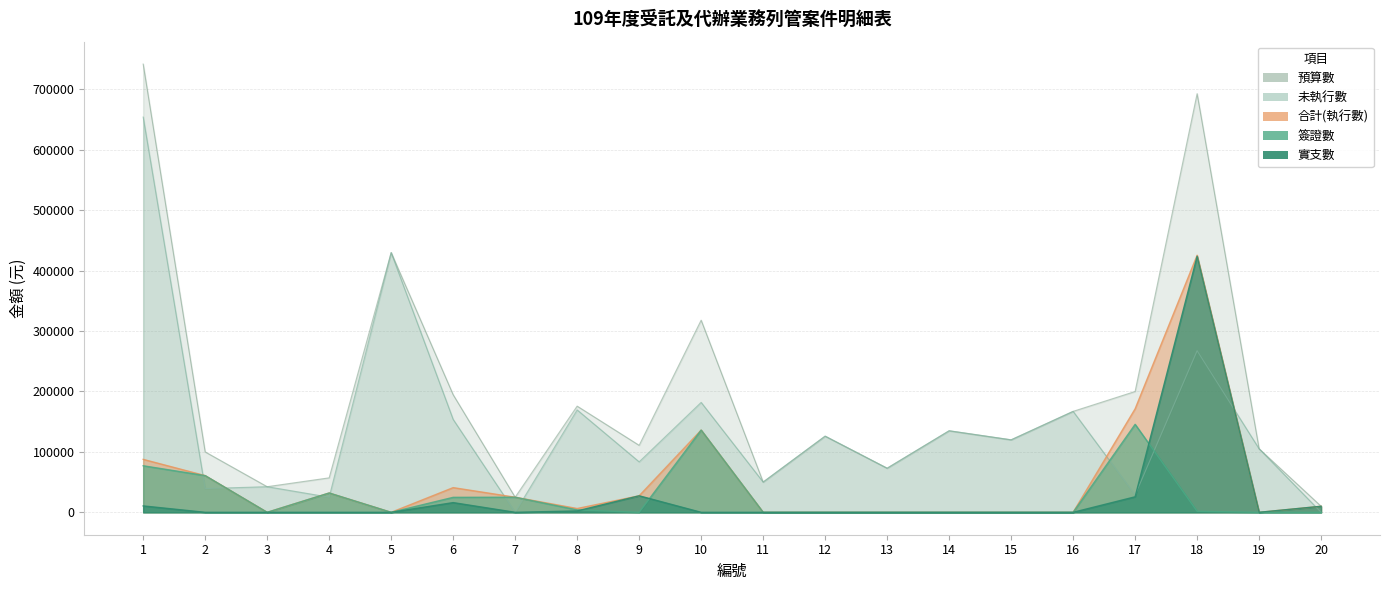

In 合計, how many points are higher than both neighbors (excluding endpoints)?

4